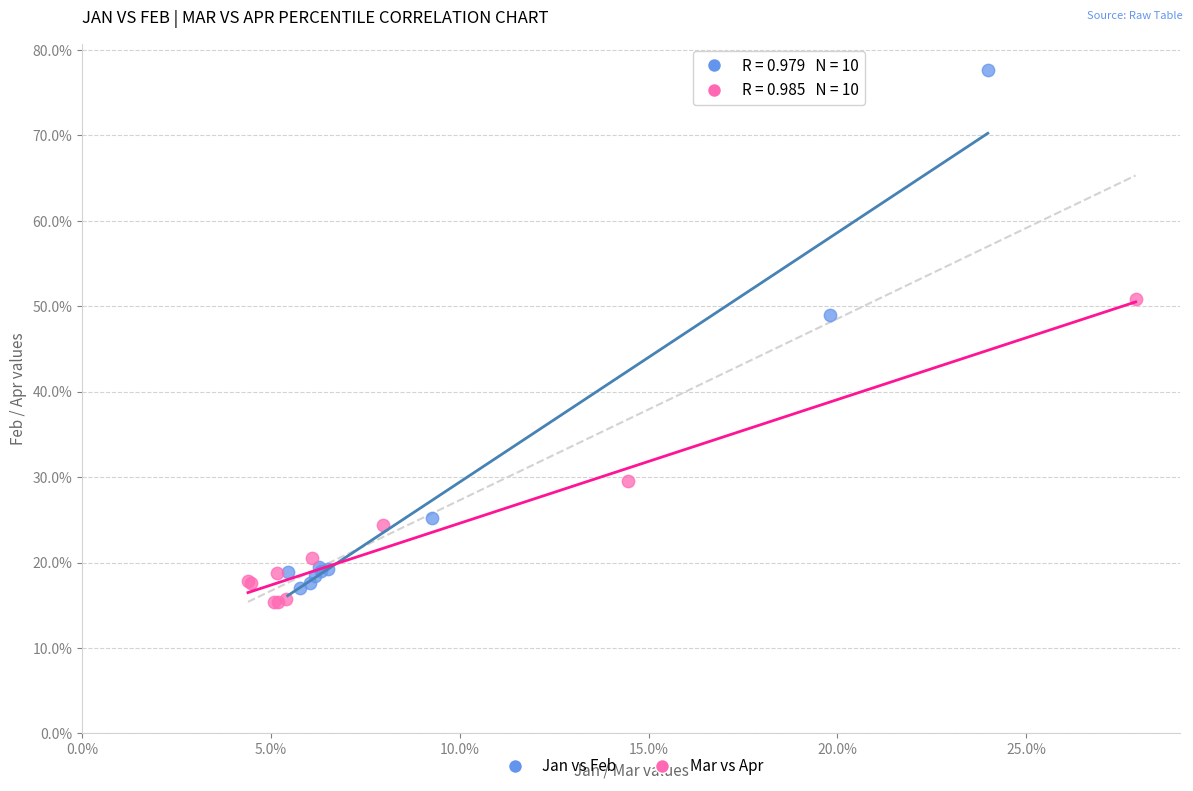

What are all the series names shown in the legend?

Jan vs Feb, Mar vs Apr